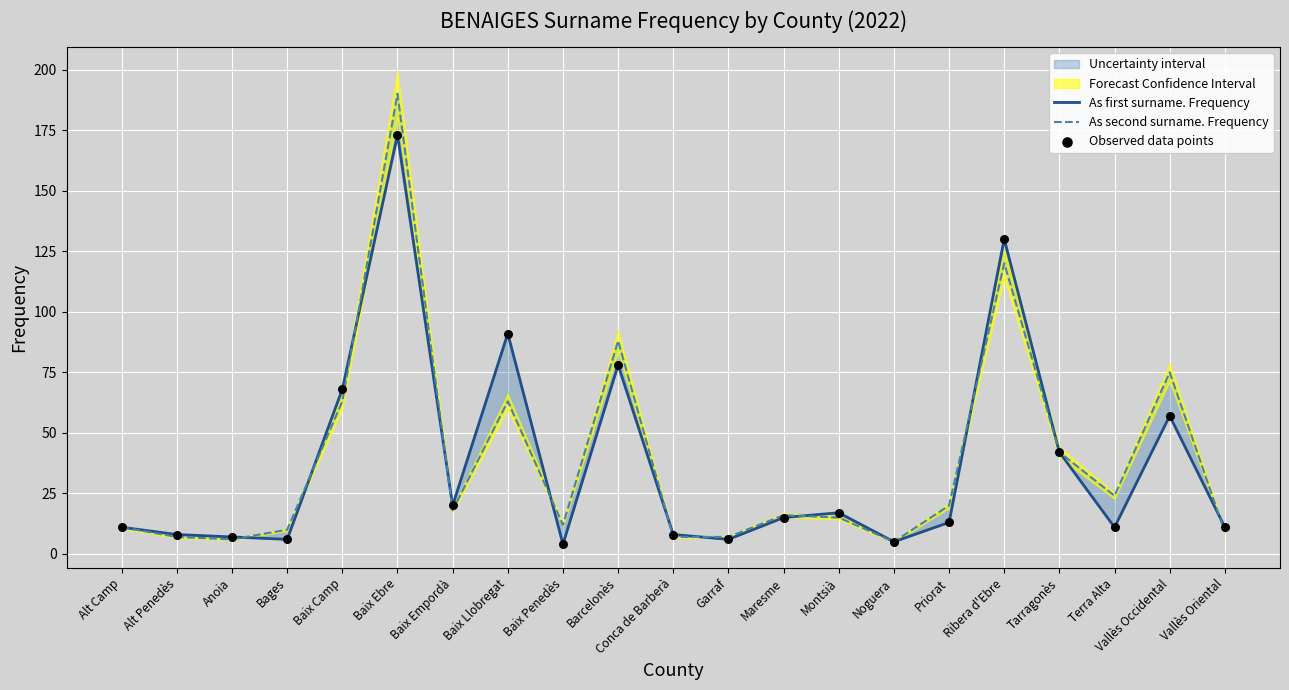

What is the total value across all series at Maresme?

46